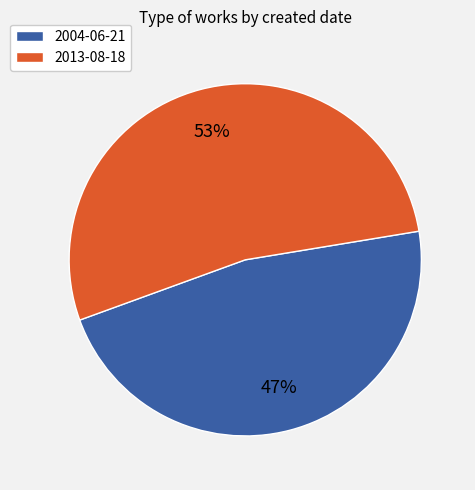

True or false: 2013-08-18 accounts for 64% of the total.

False